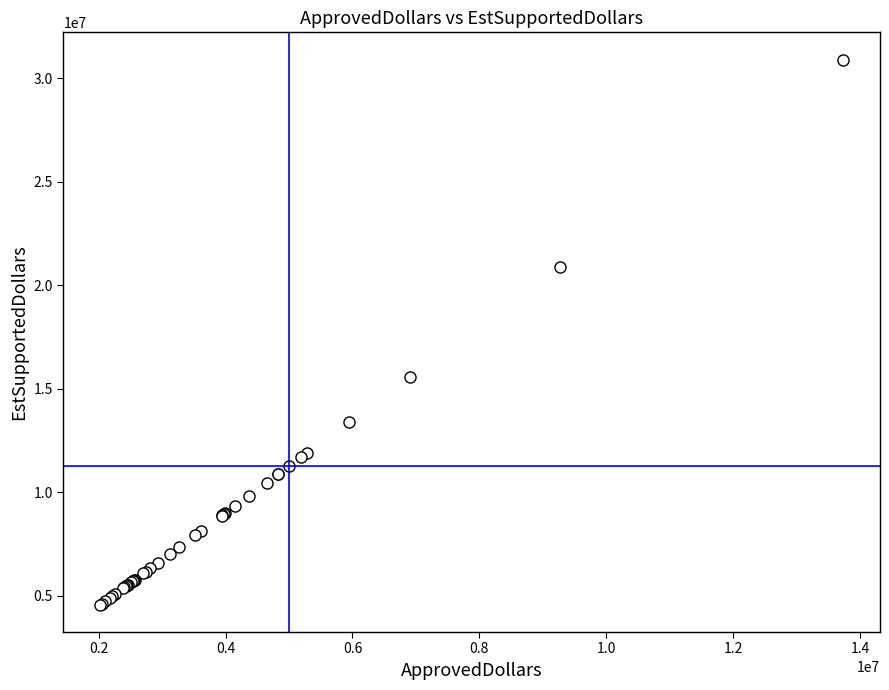

What Y value in the scatter plot is closest to 17728875?

15552000